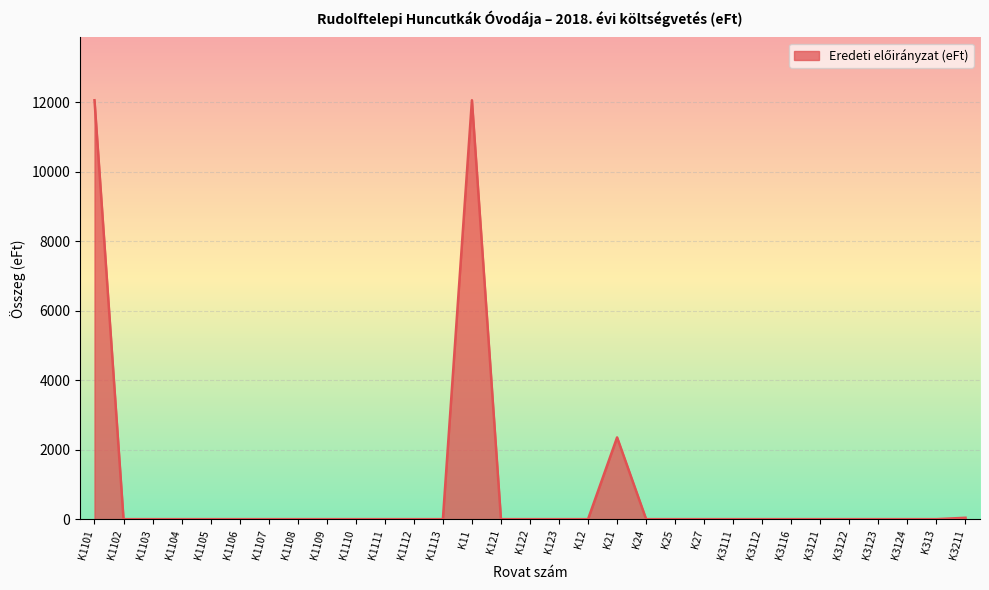

At which label is the value closest to 6026?

K21